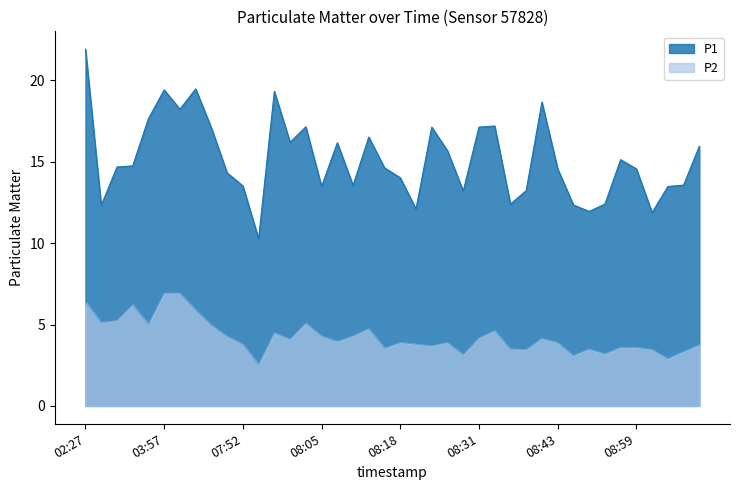

What is the sum of the P1 values at 07:45 and 08:36?

26.7